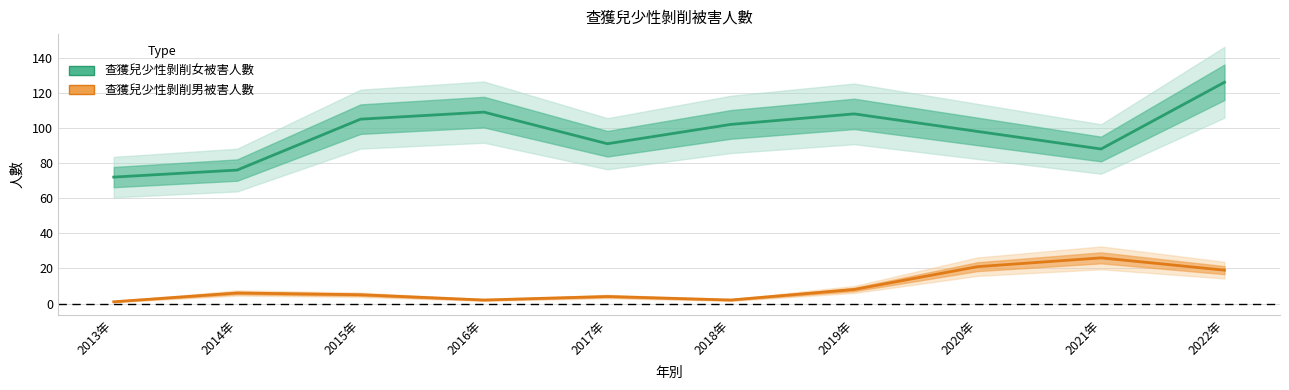

True or false: 查獲兒少性剝削女被害人數 and 查獲兒少性剝削男被害人數 cross at least once.

False